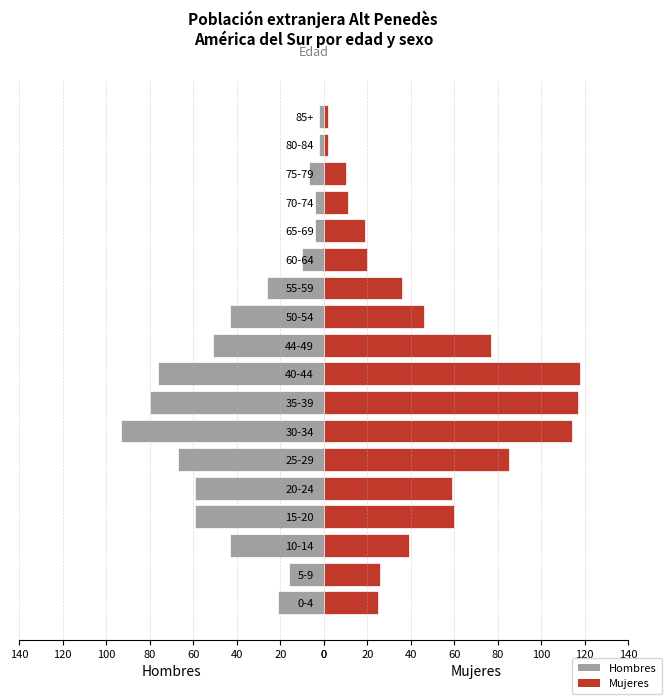

Count the number of data series in this chart.

2